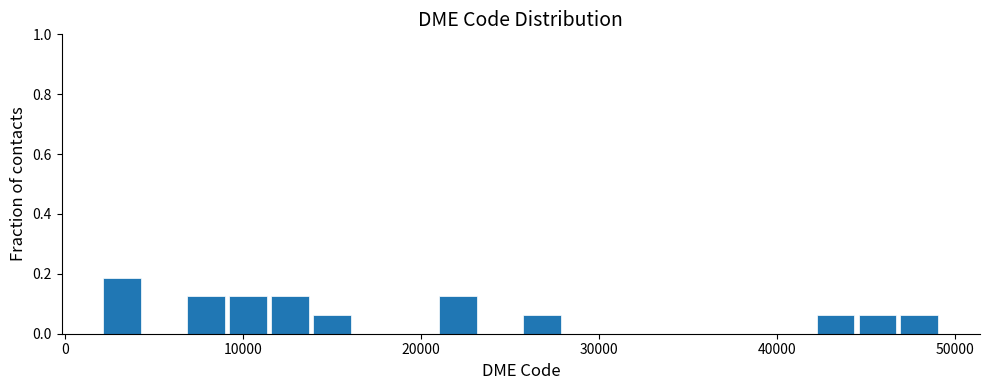

Read against the x-axis, roughly where is the centre of the tallest bar?

3000